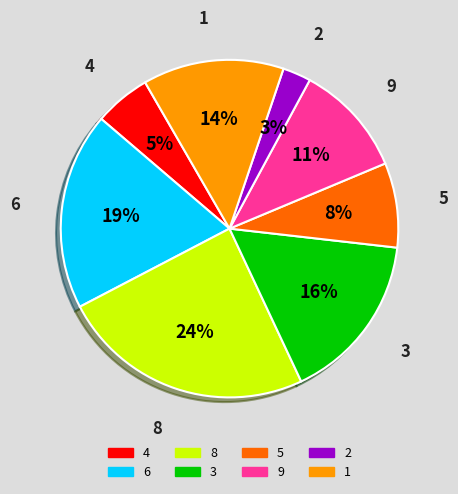

How many slices are in this pie chart?

8